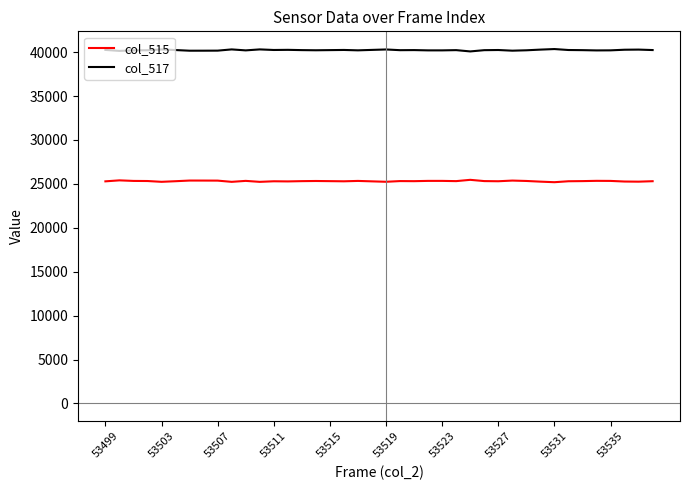

Which series has the largest total across all categories?

col_517